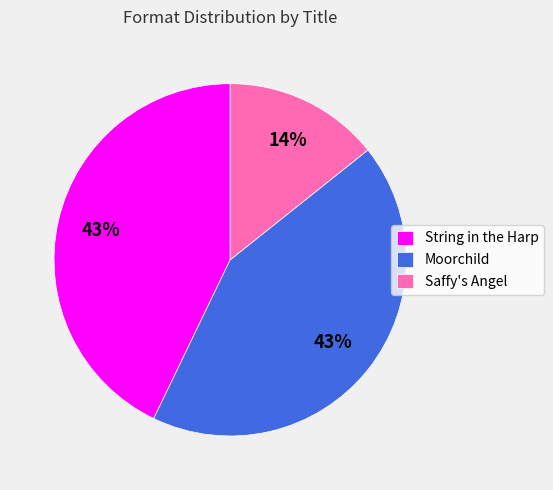

Is it true that Saffy's Angel is 20% of the pie?

False